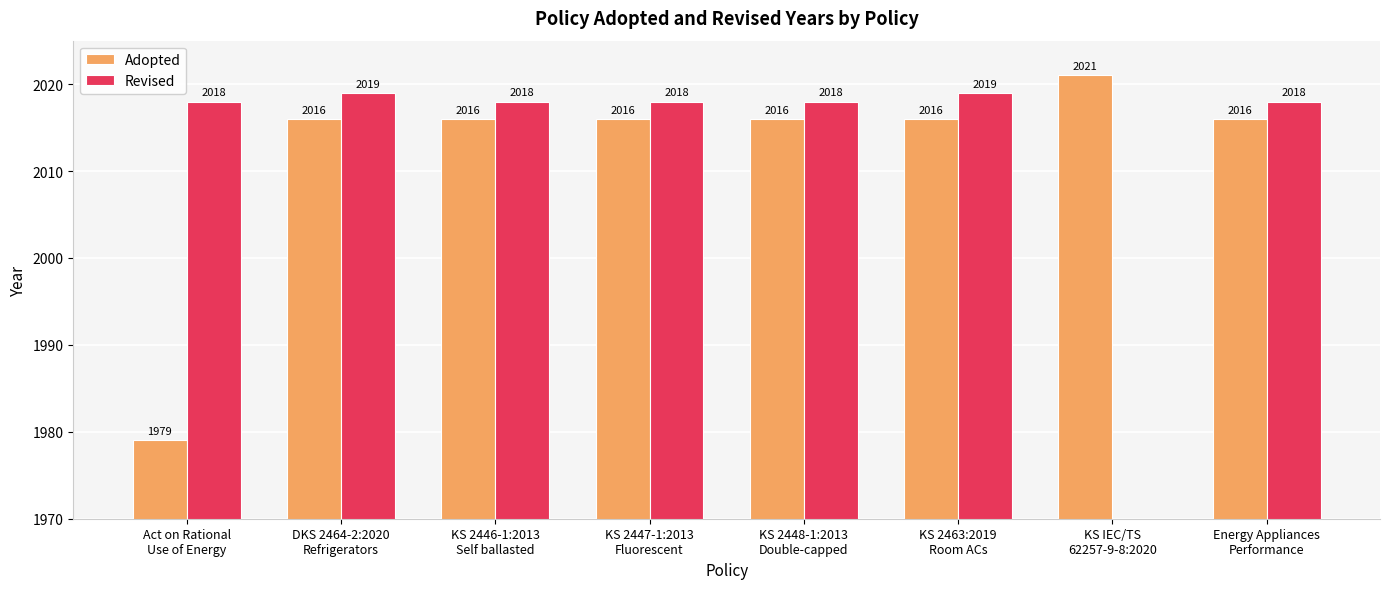

How many bars are there in each group?

2